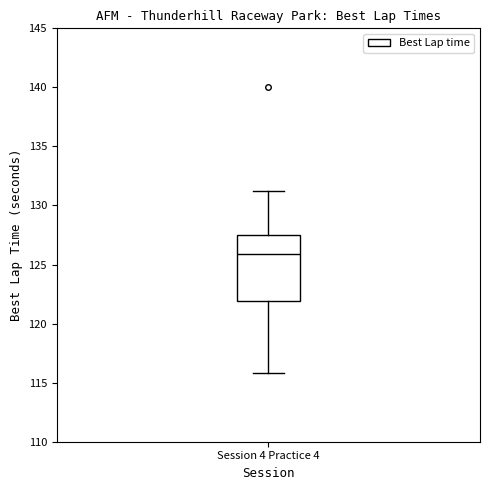

Where does the lower whisker of the box for Session 4 Practice 4 end on the y-axis? The values are not printed on the chart, so give them approximately, as read against the axis.

116.0